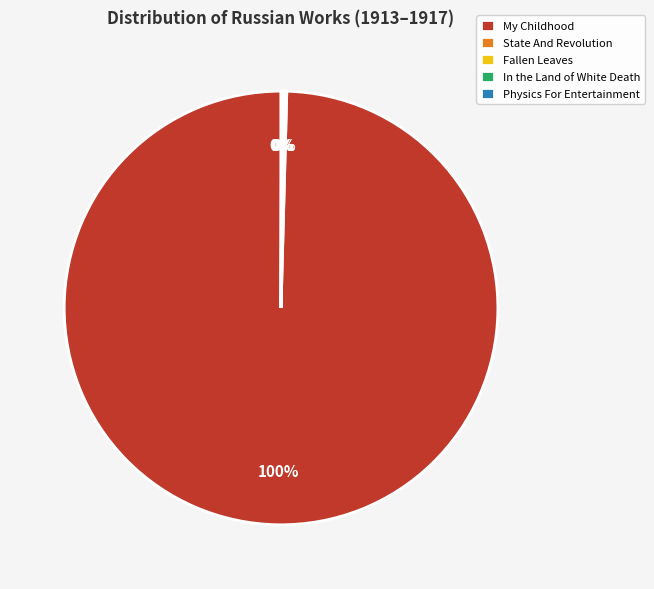

True or false: My Childhood accounts for 100% of the total.

True